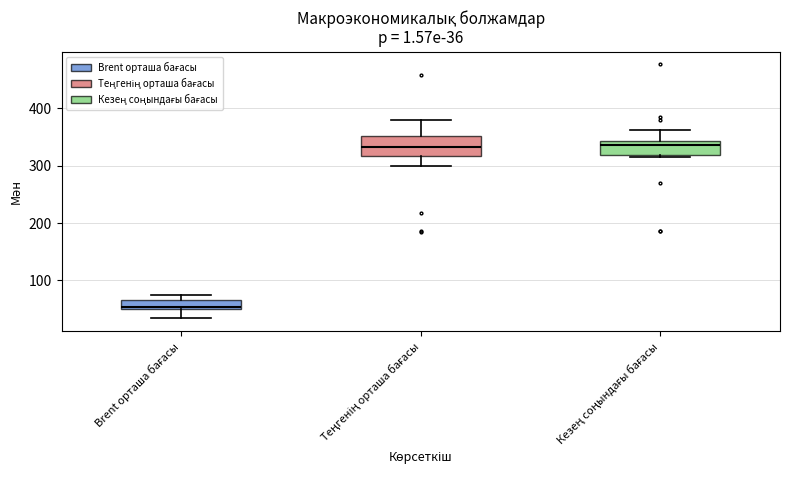

Comparing the boxes themselves (not the whiskers), which one is the tallest?

Теңгенің орташа бағасы